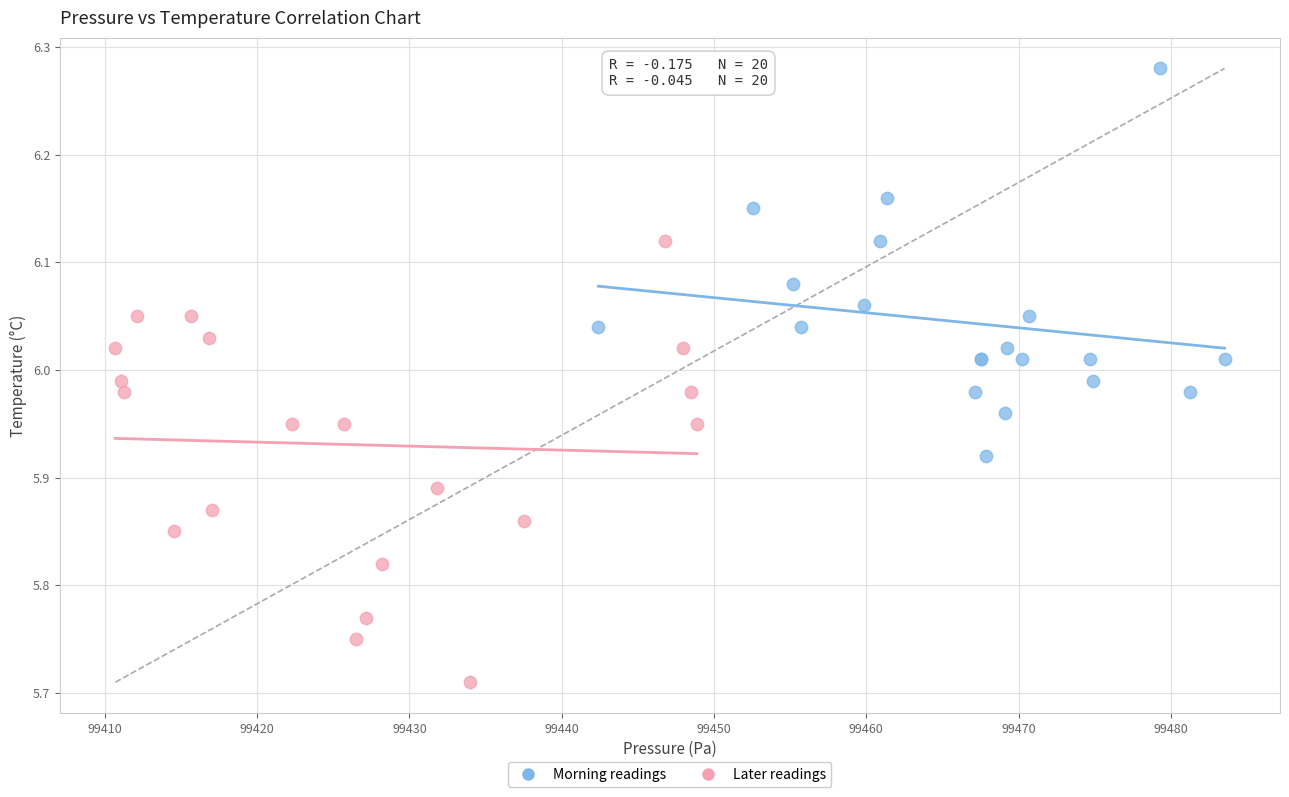

Which series contains the lowest Y value?

Later readings